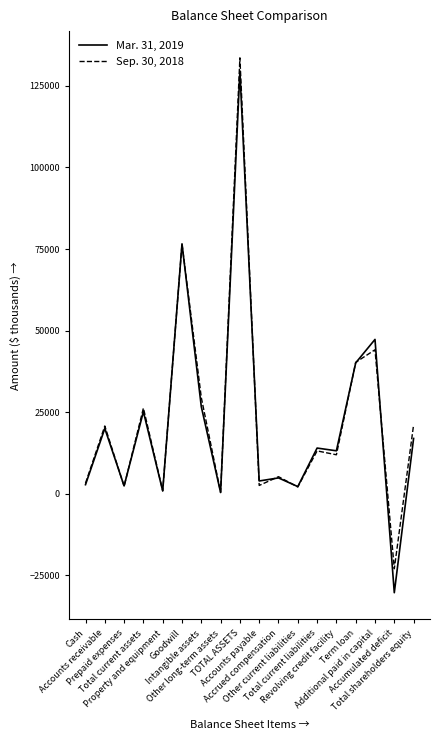

Which series changed the most between Property and equipment and Accounts payable?

Mar. 31, 2019